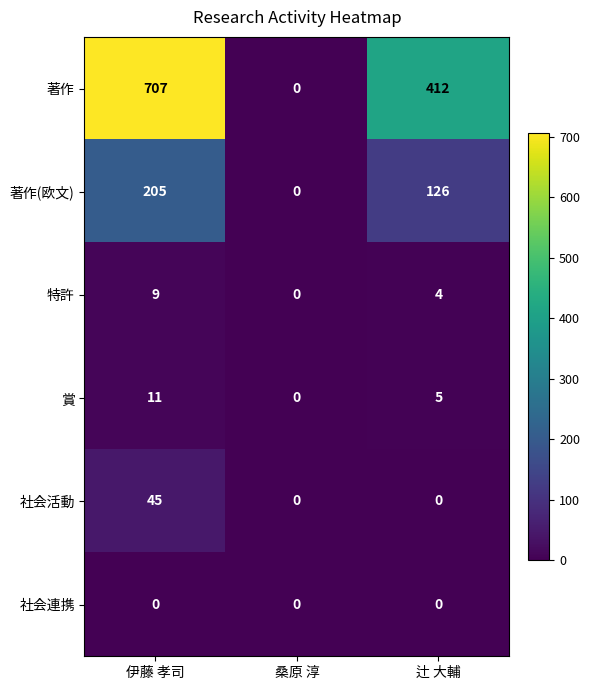

True or false: 社会活動 has a value of -23 at 桑原 淳.

False